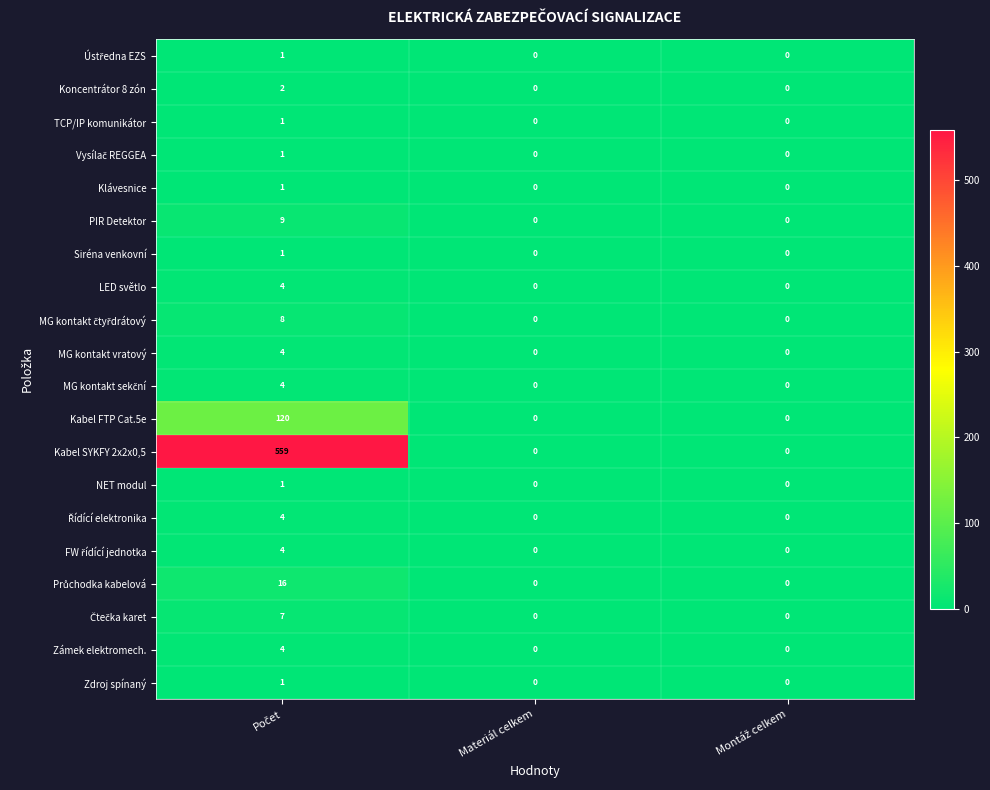

Which series has the largest range (max minus min)?

Kabel SYKFY 2x2x0,5